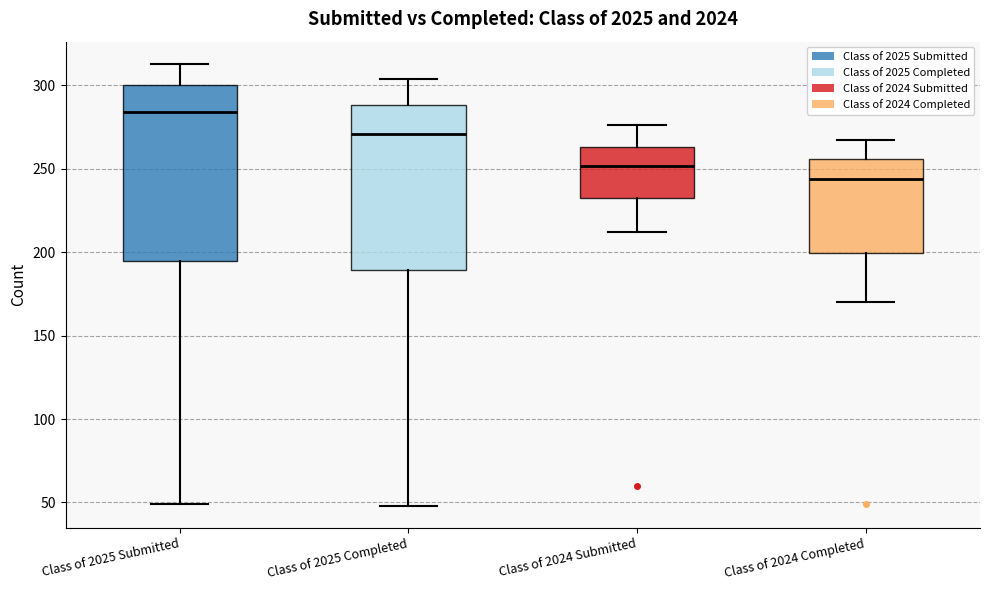

Which box's median line is the highest?

Class of 2025 Submitted